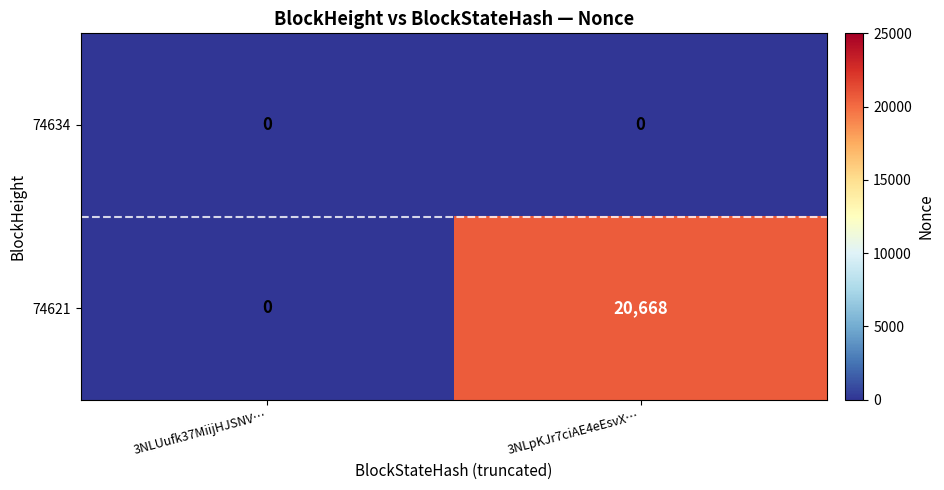

Which series has the largest total across all categories?

74621